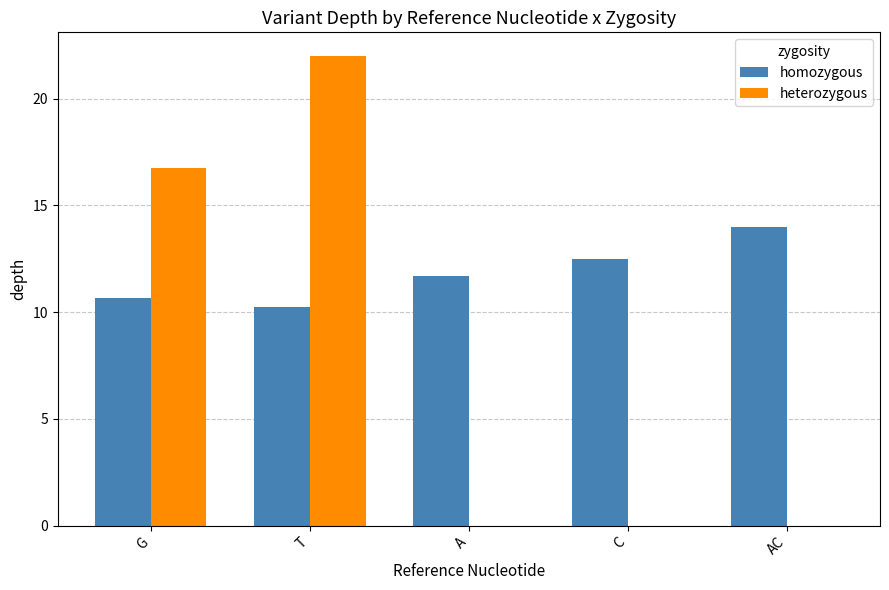

What is the sum of the heterozygous values at T and C?

22.0